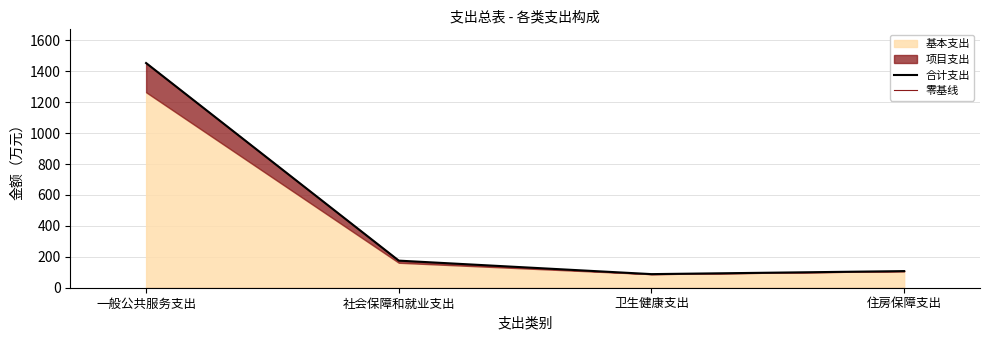

Rank the categories by 零基线 value from highest to lowest.

一般公共服务支出, 社会保障和就业支出, 卫生健康支出, 住房保障支出